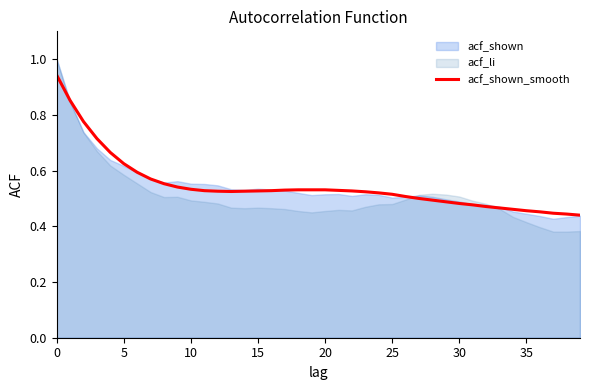

Reading left to right, transcribe all the data shown in this chart.

0.9	0.9	0.8	0.7	0.7	0.6	0.6	0.6	0.6	0.5	0.5	0.5	0.5	0.5	0.5	0.5	0.5	0.5	0.5	0.5	0.5	0.5	0.5	0.5	0.5	0.5	0.5	0.5	0.5	0.5	0.5	0.5	0.5	0.5	0.5	0.5	0.5	0.4	0.4	0.4